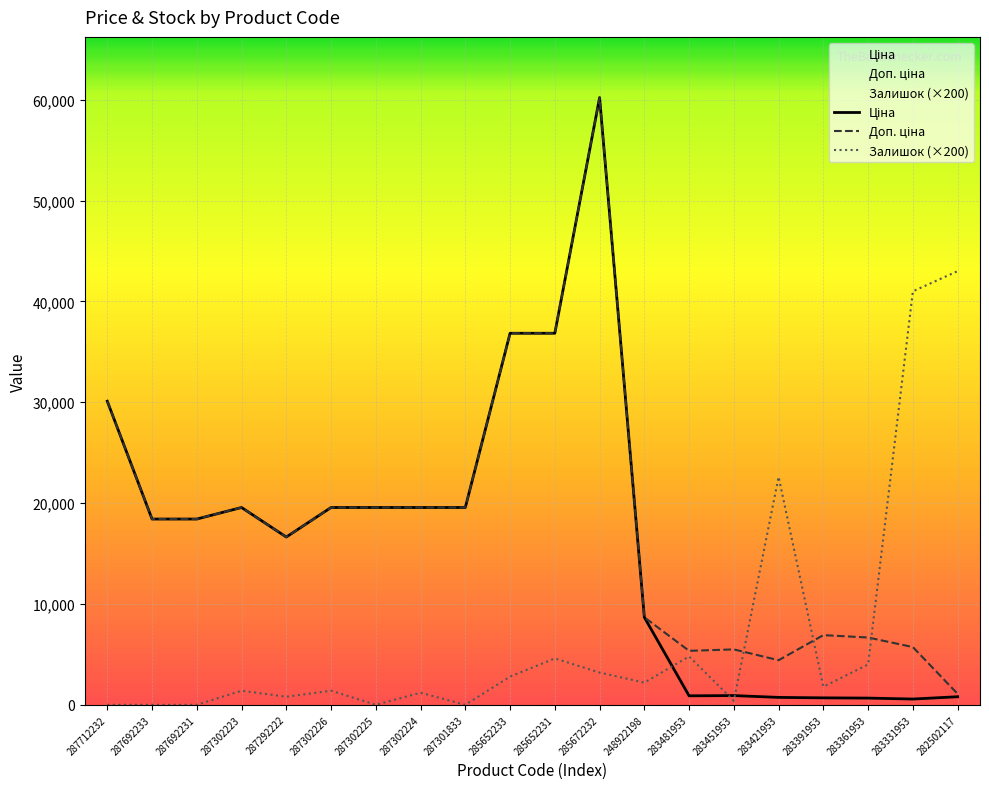

Which series has the largest total across all categories?

Доп. ціна